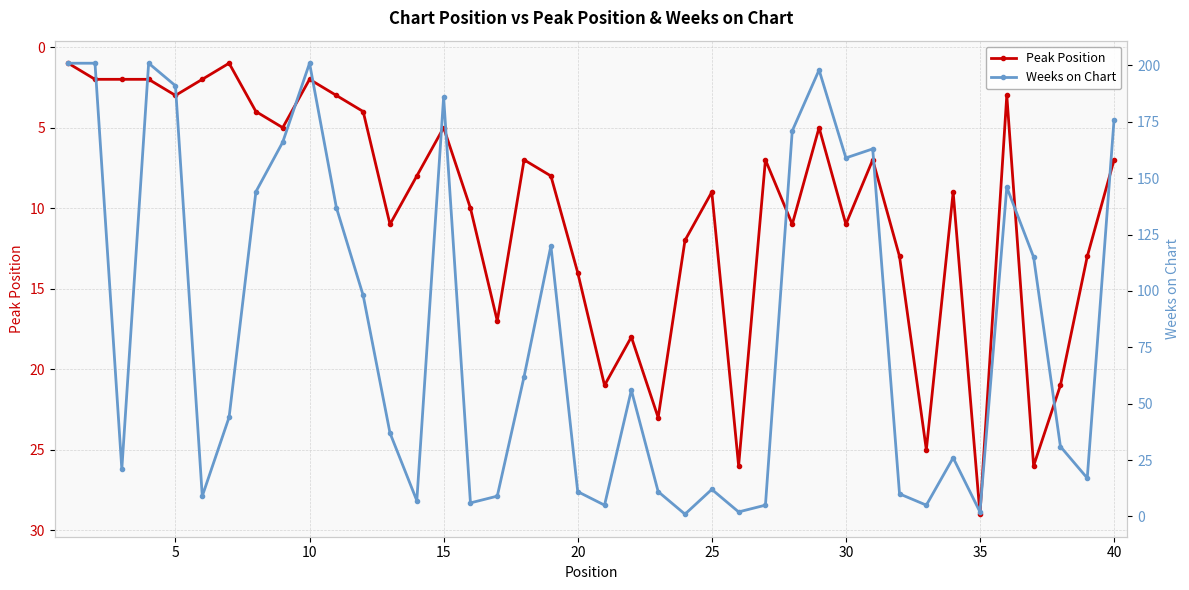

How many lines are shown in the chart?

2